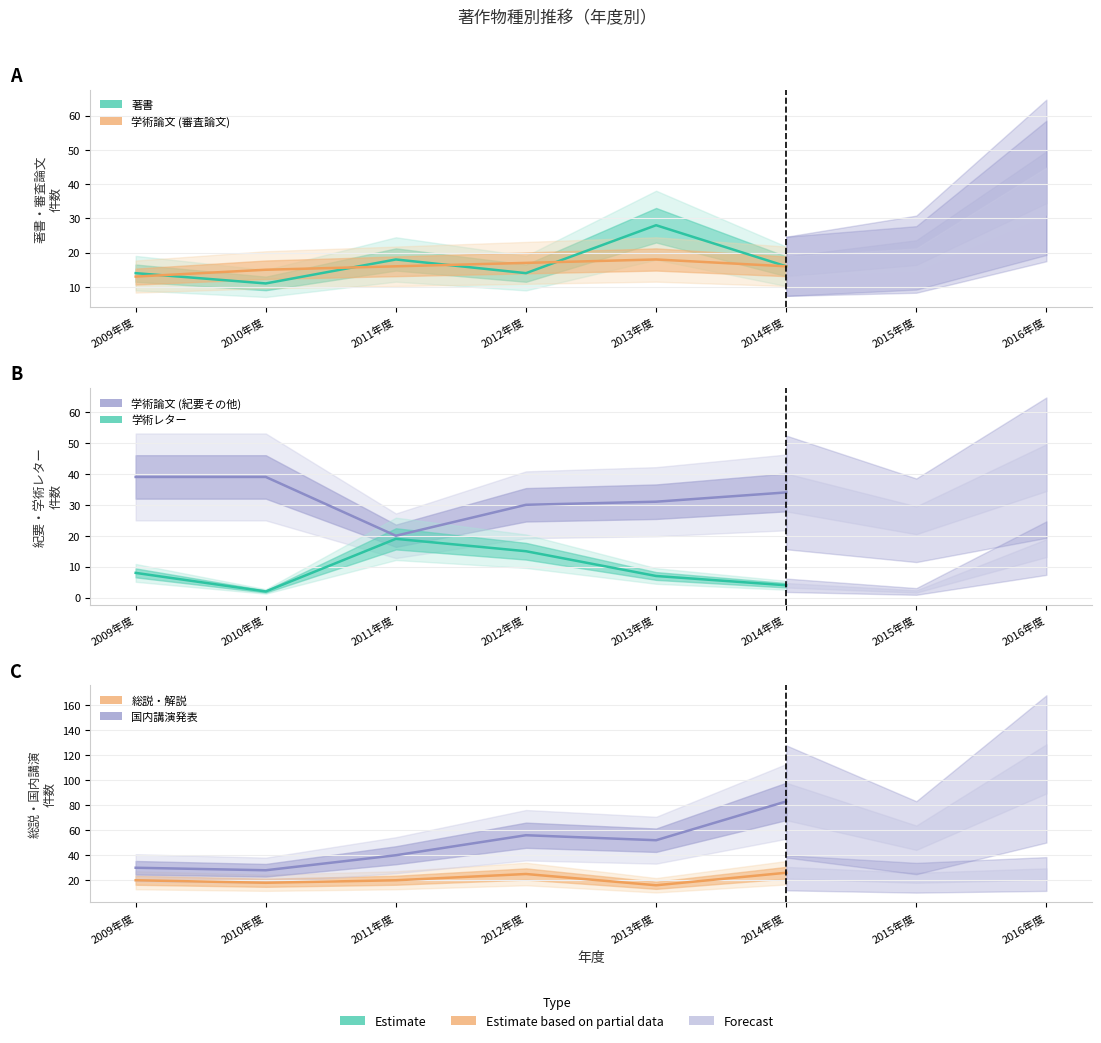

Reading right to left, what are all the values shown in this chart?

著作.著書: 42	20	16	28	14	18	11	14
著作.学術論文 (審査論文): 38	18	16	18	17	16	15	13
著作.学術論文 (紀要その他): 42	25	34	31	30	20	39	39
著作.学術レター: 16	2	4	7	15	19	2	8
著作.総説・解説: 25	22	26	16	25	20	18	20
著作.国内講演発表: 109	54	83	52	56	40	28	30